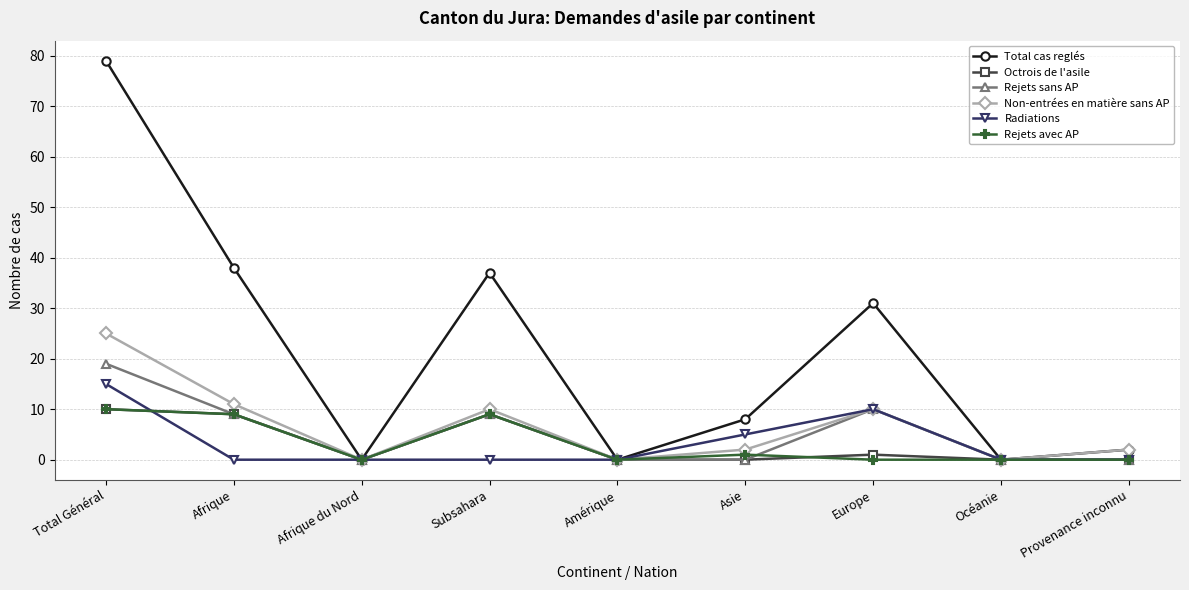

What is the label of the 9th point from the right?

Total Général